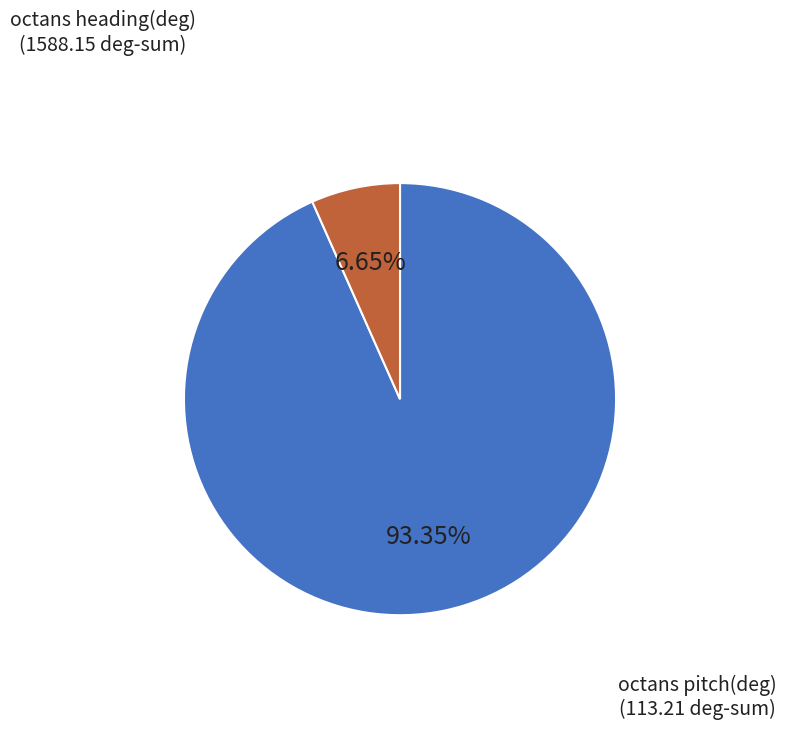

Is there a majority slice in this chart?

Yes